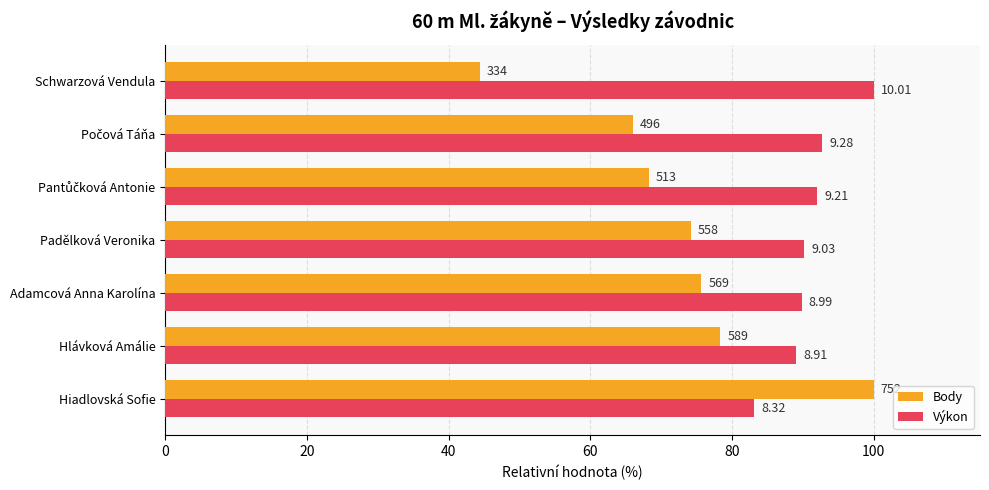

What are all the series names shown in the legend?

Body, Výkon